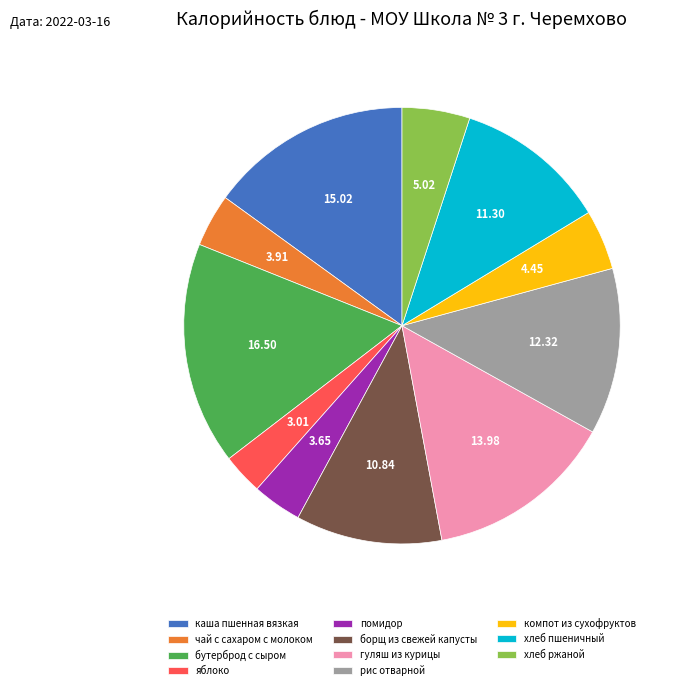

Which slice is the smallest?

яблоко